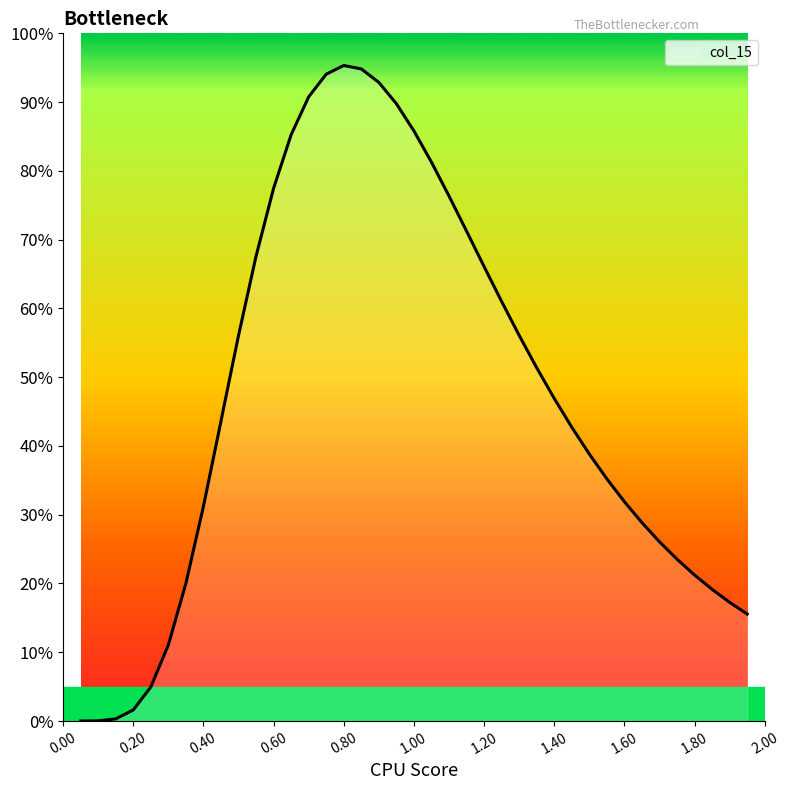

Does the chart have visible grid lines?

No